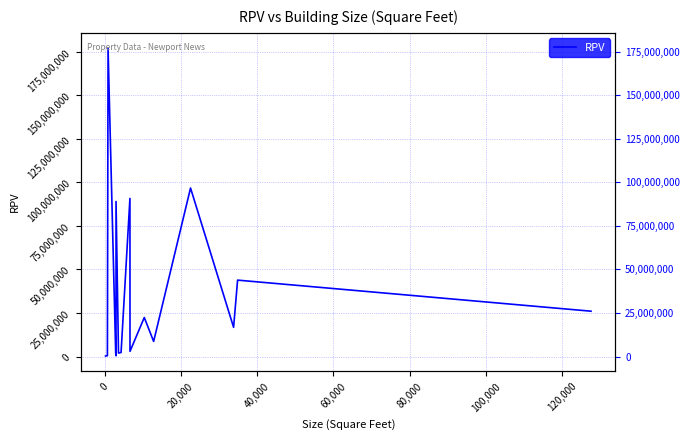

What is the difference between the maximum and minimum values?

176746449